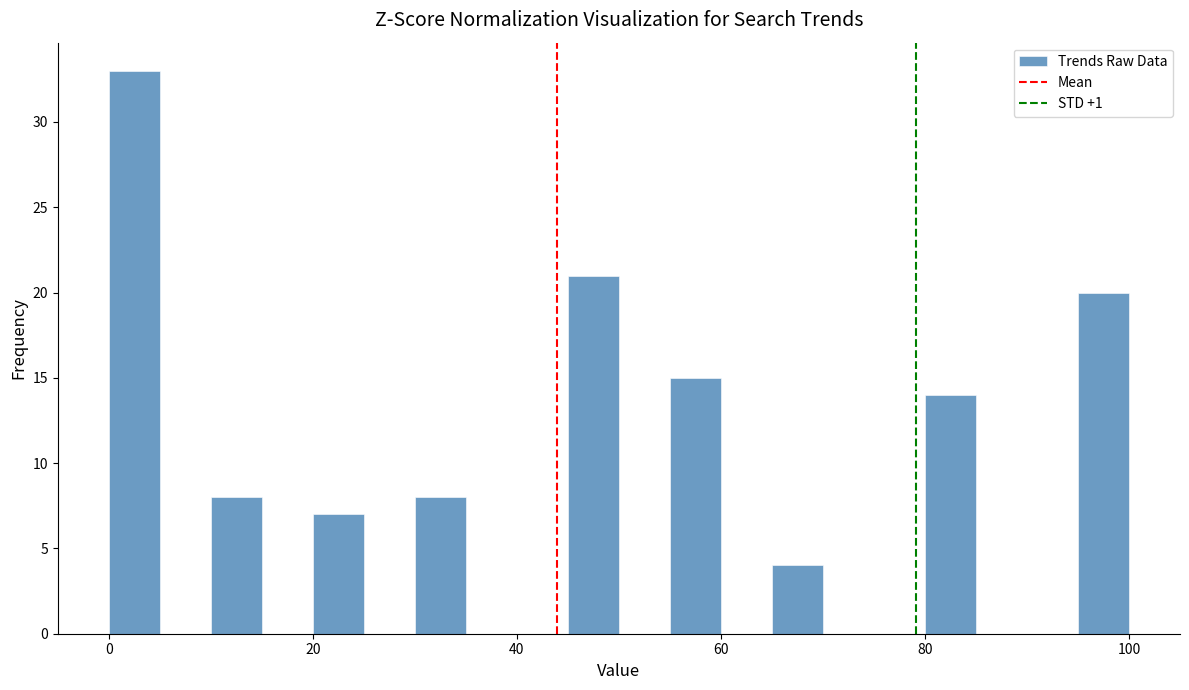

Around what value on the x-axis is the tallest bar? Give the approximate position of its centre, as read against the axis.

2